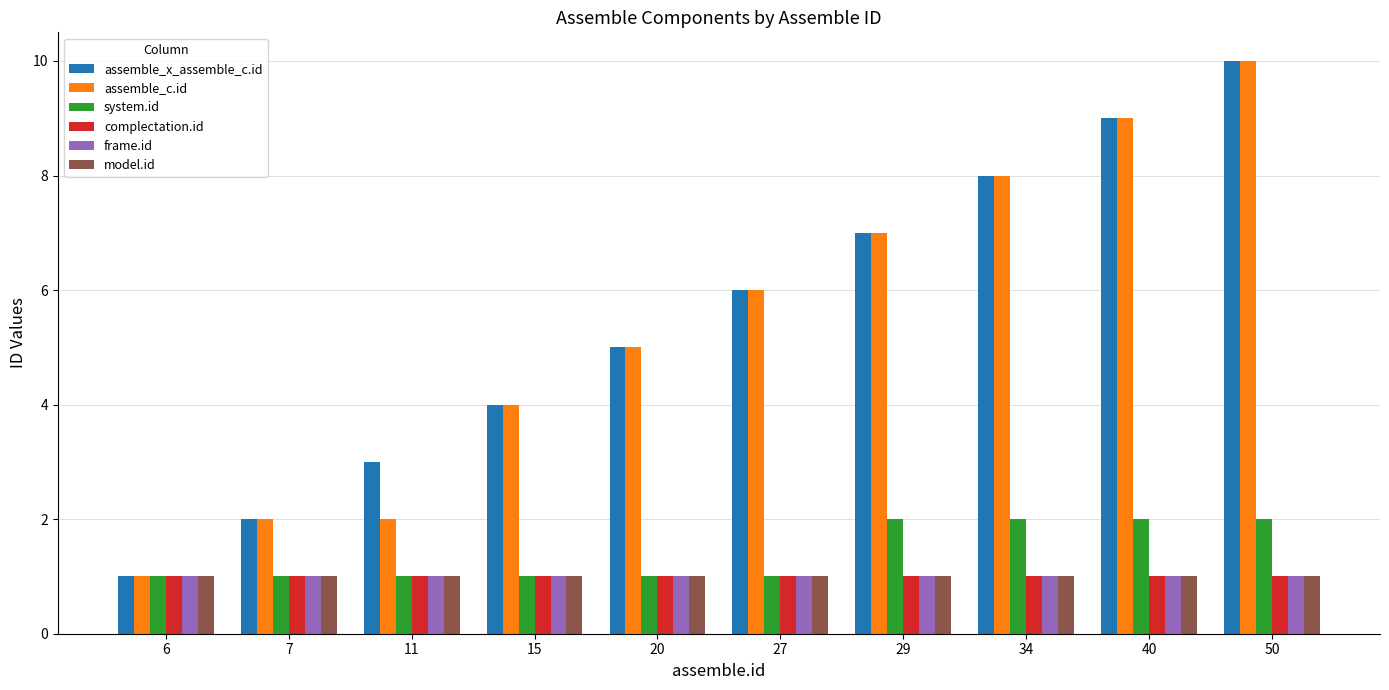

Rank the categories by assemble_x_assemble_c.id value from lowest to highest.

6, 7, 11, 15, 20, 27, 29, 34, 40, 50